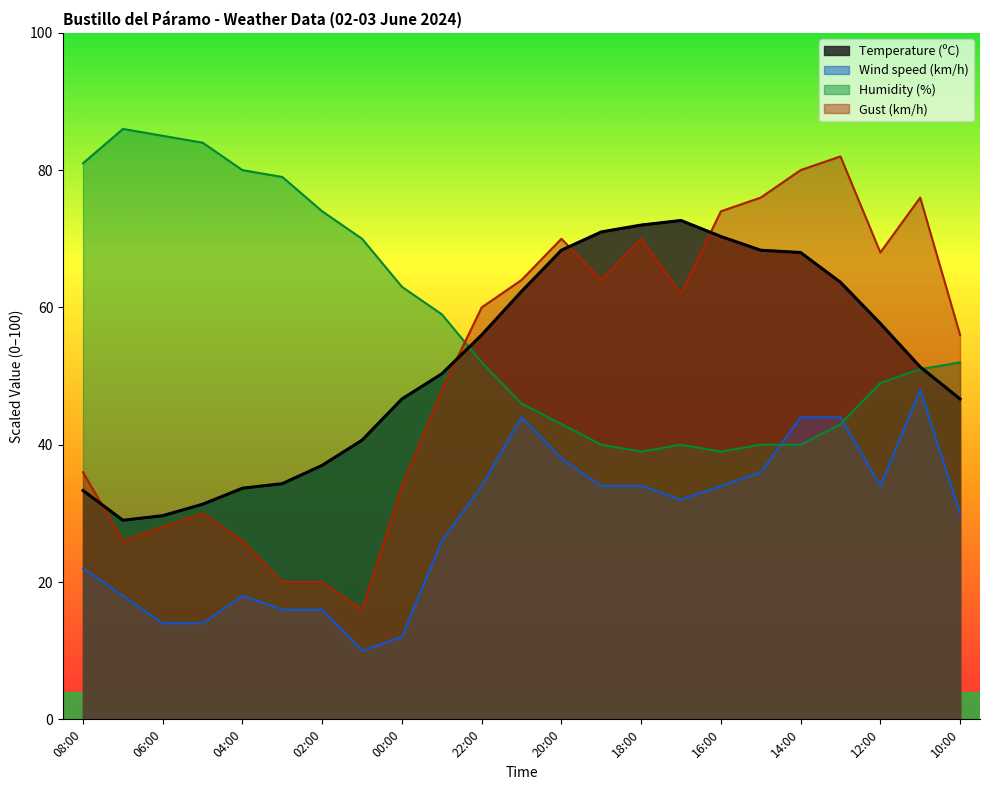

Where is the first local maximum for Gust (km/h)?

05:00